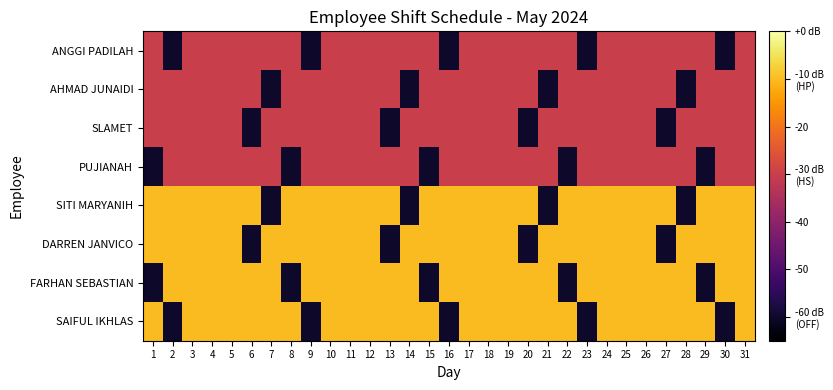

At 29, list the series in order from largest to smallest.

SITI MARYANIH, DARREN JANVICO, SAIFUL IKHLAS, ANGGI PADILAH, AHMAD JUNAIDI, SLAMET, PUJIANAH, FARHAN SEBASTIAN